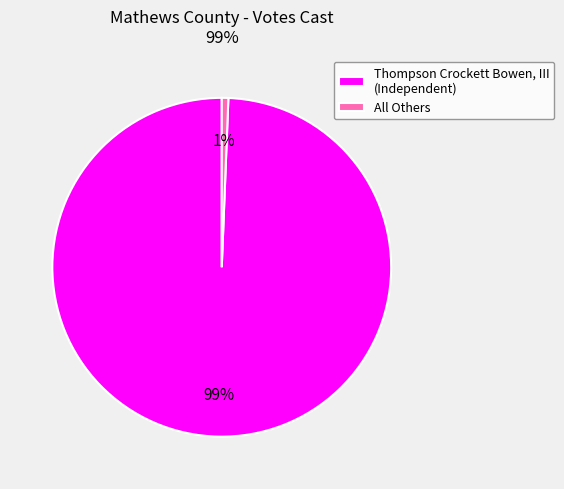

What is the smallest slice in the pie chart?

All Others